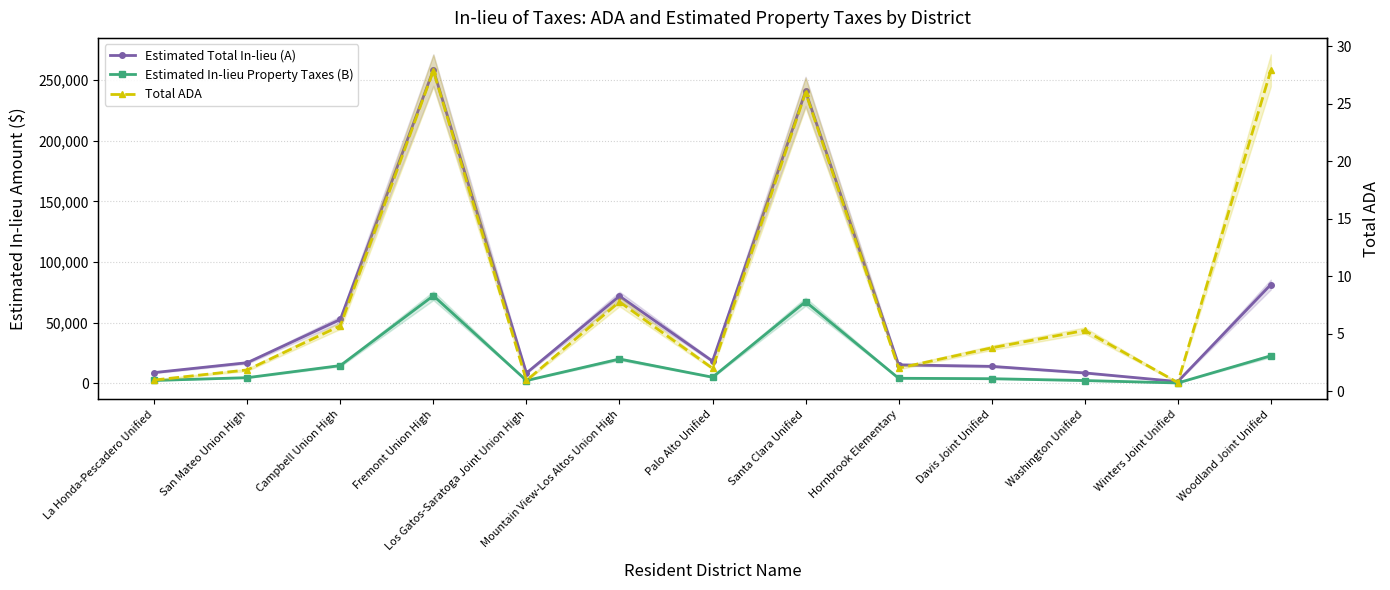

True or false: Estimated In-lieu Property Taxes (B) and Total ADA cross at least once.

False